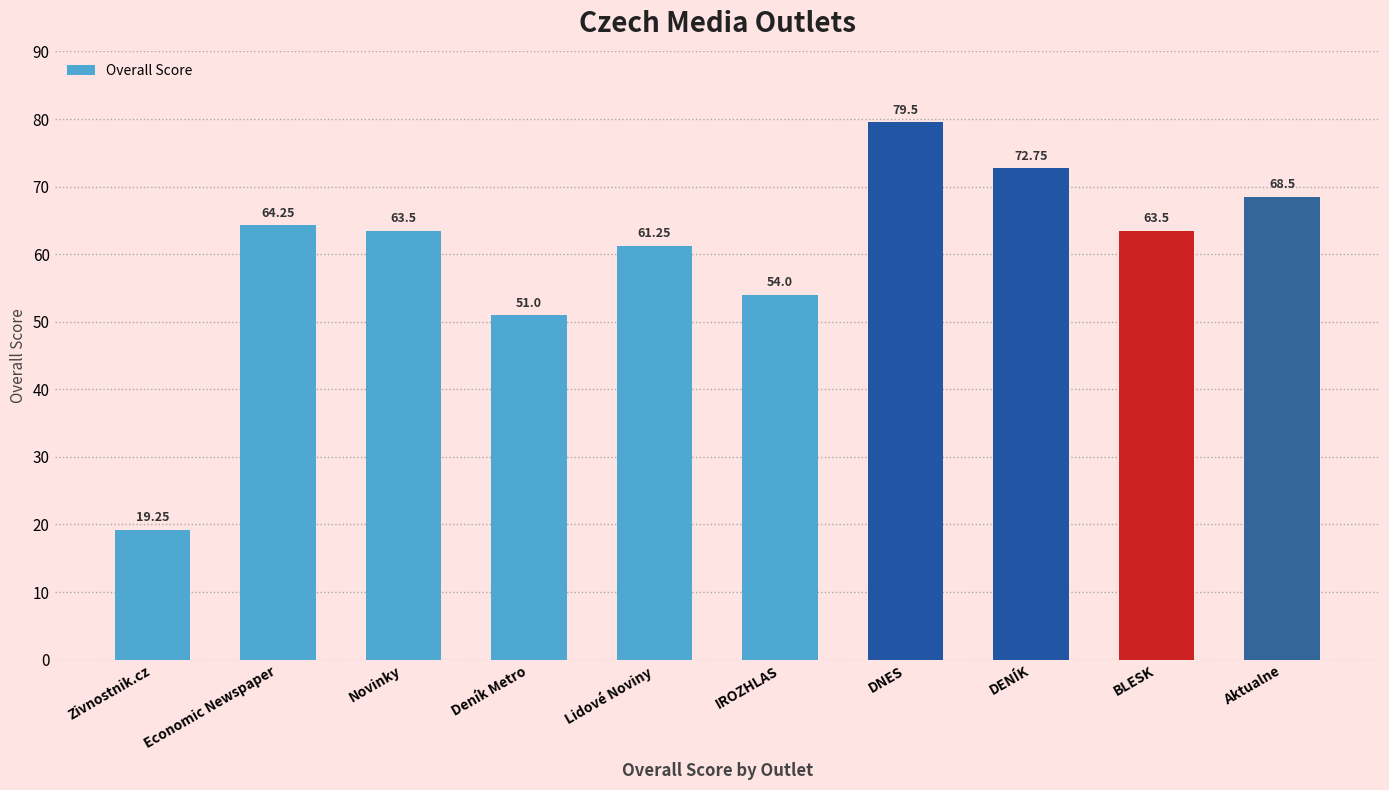

Which has a higher value, BLESK or Deník Metro?

BLESK